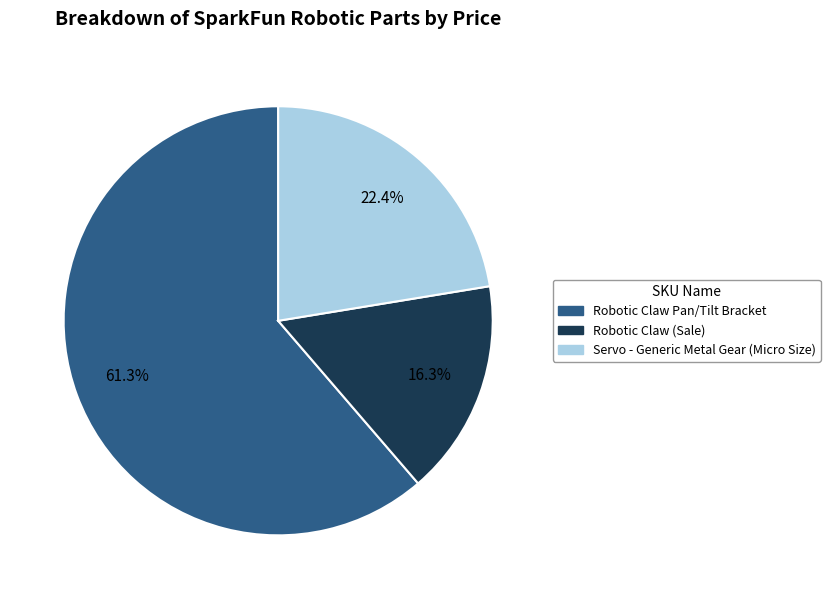

Rank the categories by value from lowest to highest.

Robotic Claw (Sale), Servo - Generic Metal Gear (Micro Size), Robotic Claw Pan/Tilt Bracket